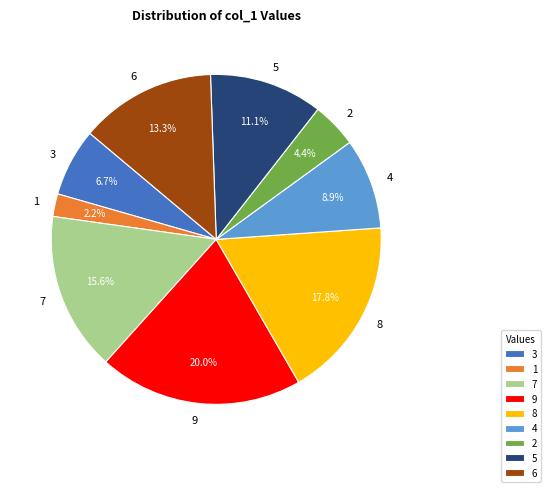

To the nearest percent, what is the difference between the largest and smallest slice percentages?

18%